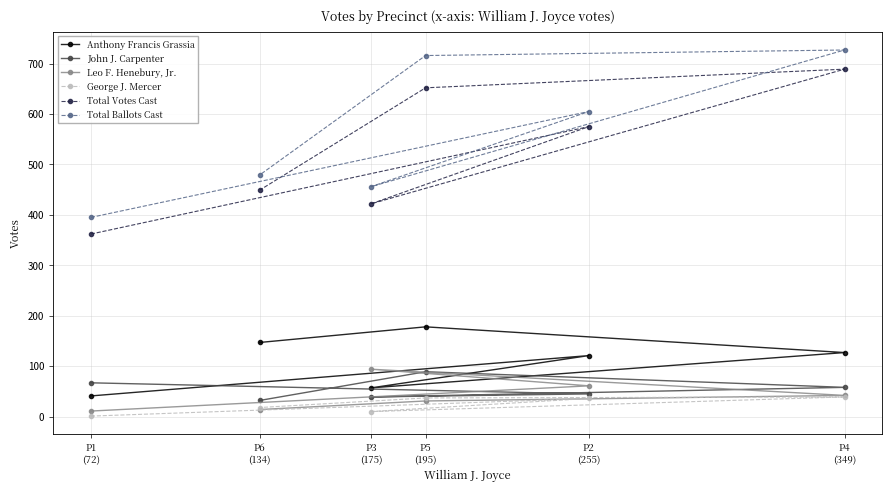

How many lines are shown in the chart?

6